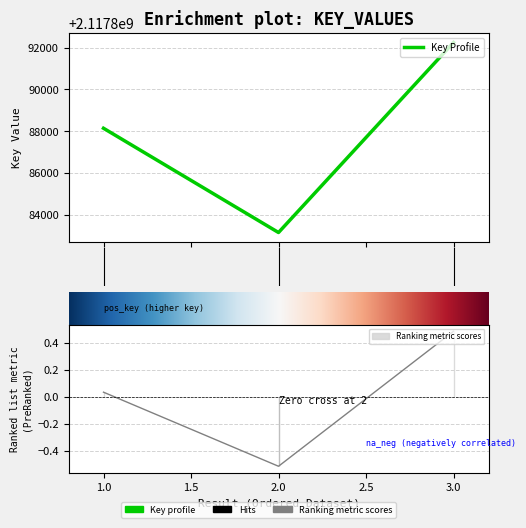

The value at 1 is 2117888142. True or false?

True